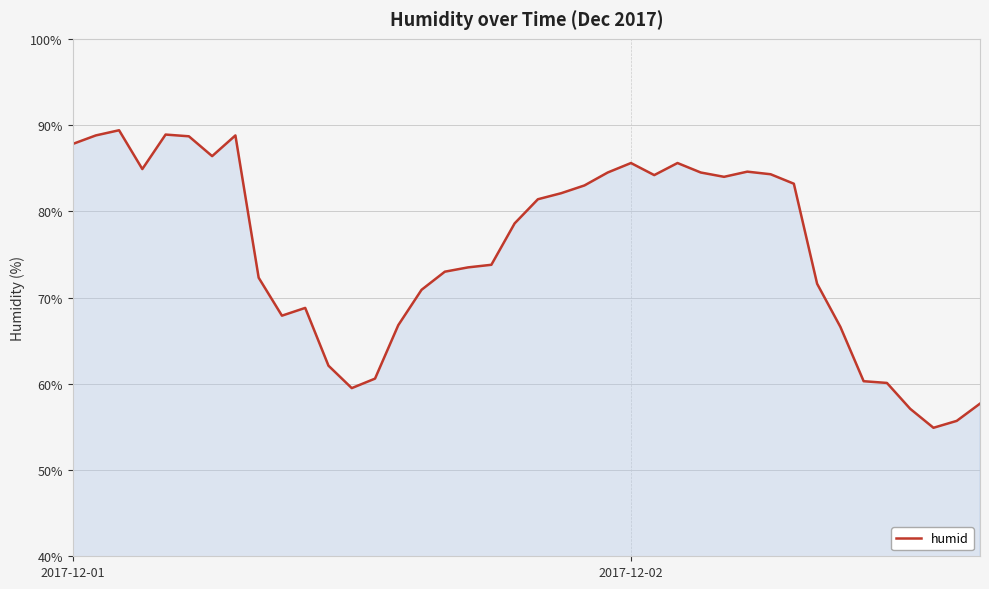

What is the maximum value shown in the chart?

89.4